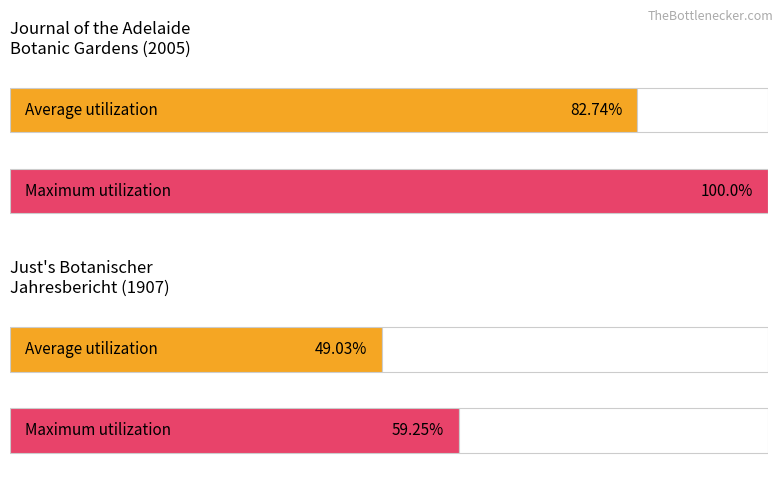

The Average utilization series shows 3209 at Journal of the Adelaide Botanic Gardens. True or false?

False